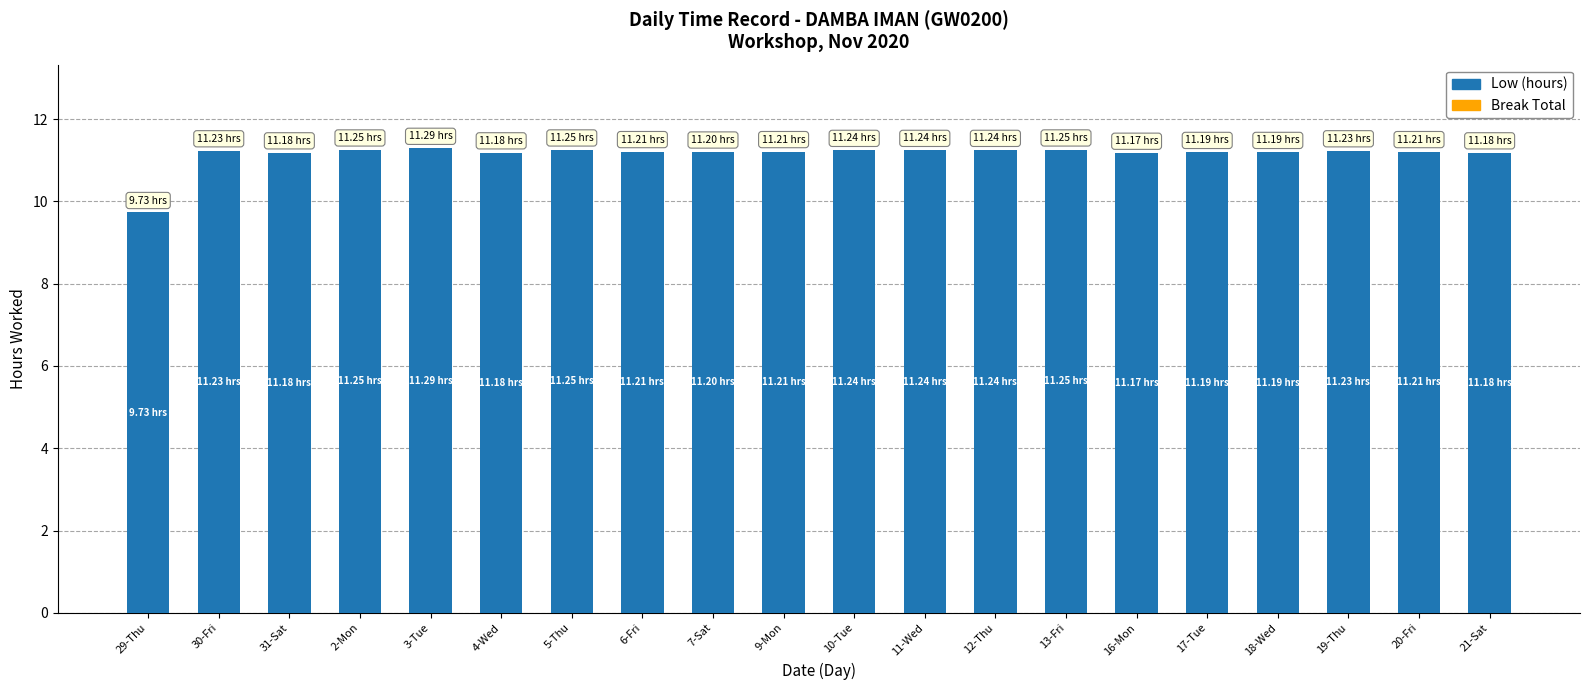

At which category does the chart reach its minimum across all series?

29-Thu